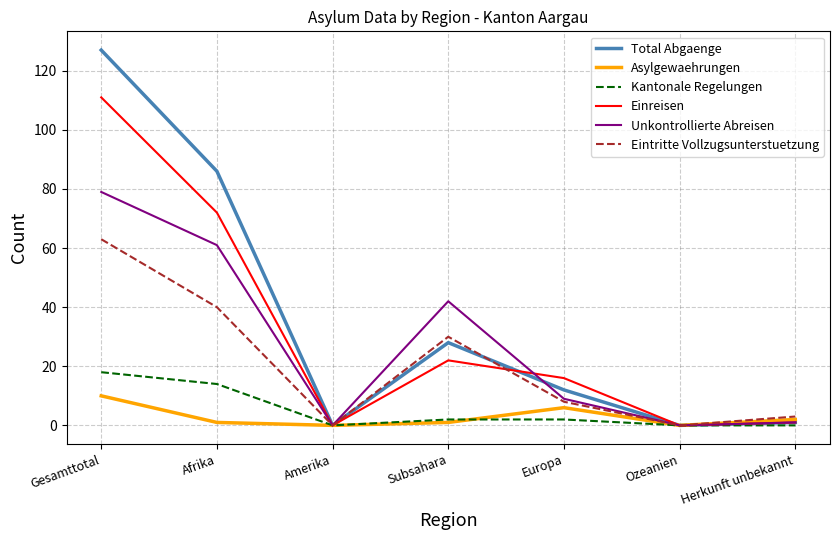

The Total Abgaenge series shows 54 at Gesamttotal. True or false?

False